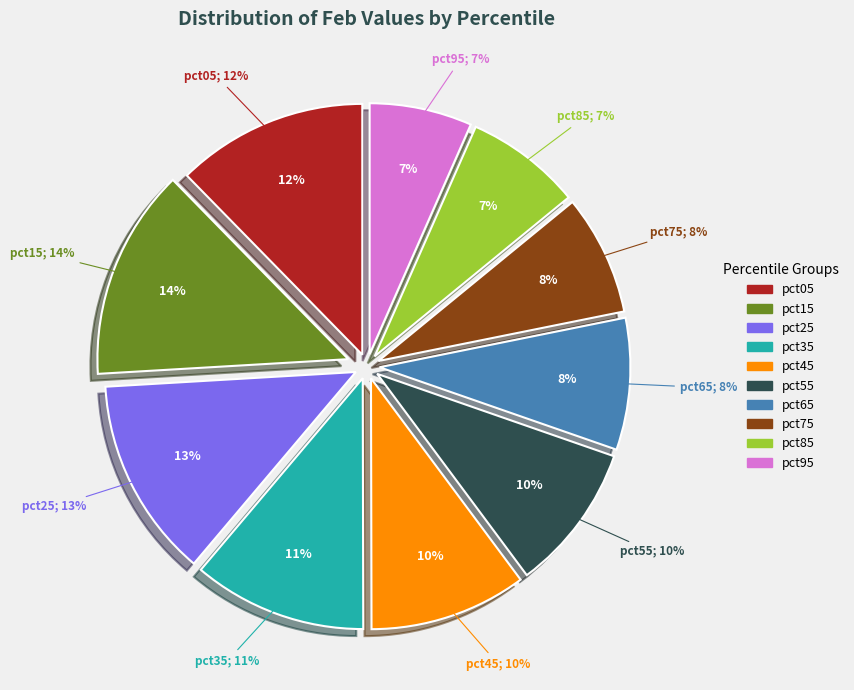

Does pct55 account for over 50% of the chart?

No